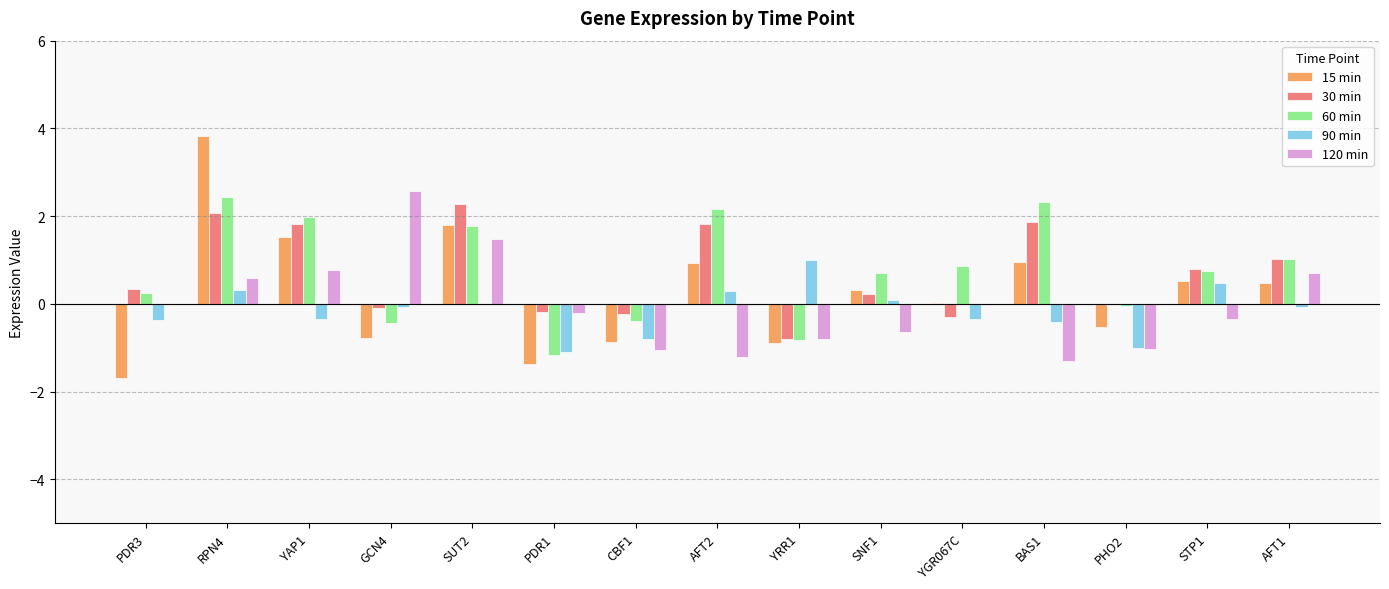

True or false: 60 min has a value of 2.0 at YAP1.

True